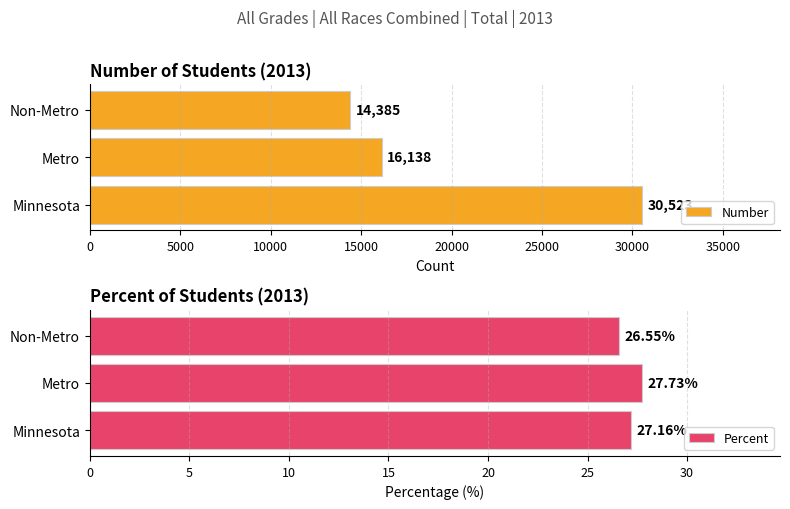

Which series has the largest range (max minus min)?

Number